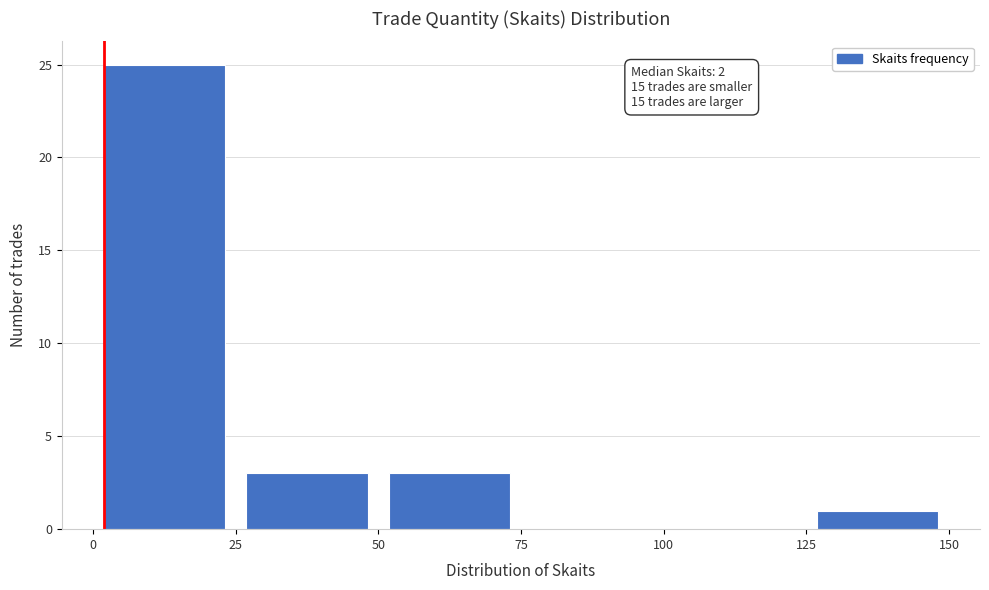

Which range on the x-axis has the tallest bar?

0 to 25